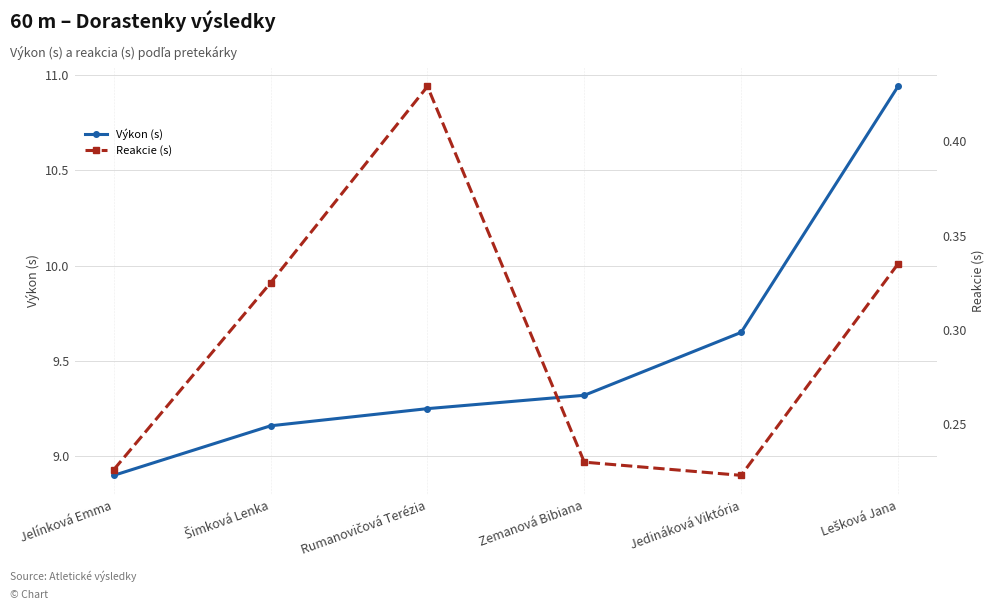

How many interior local valleys does the Reakcie (s) series have?

1